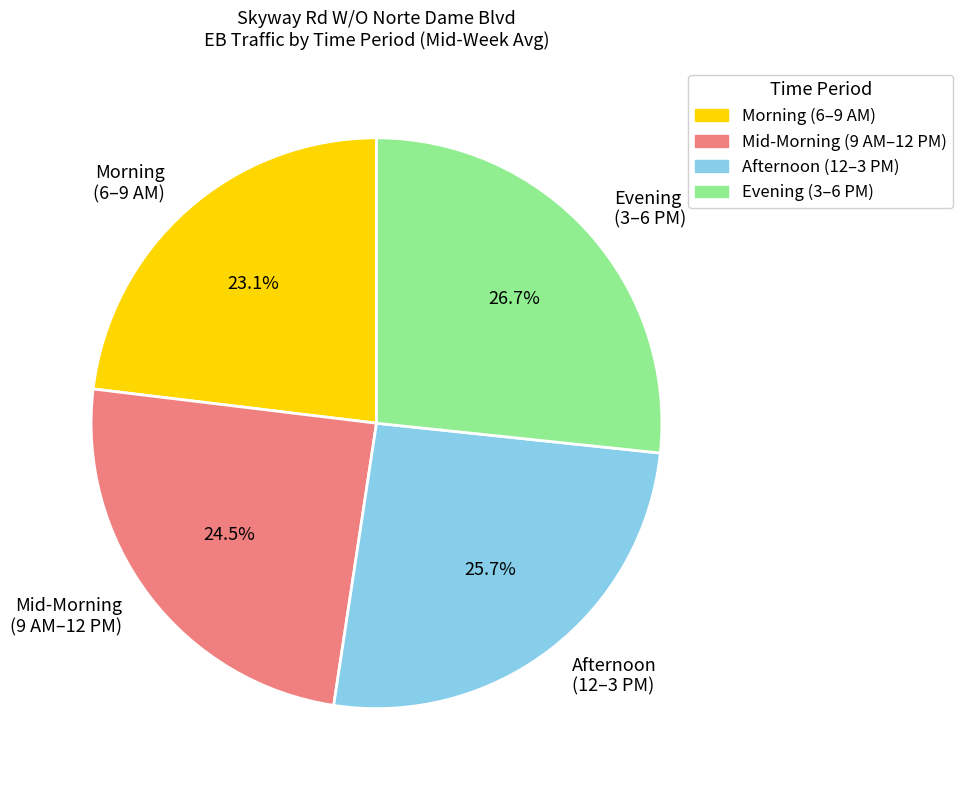

Which slice is the smallest?

Morning (6–9 AM)